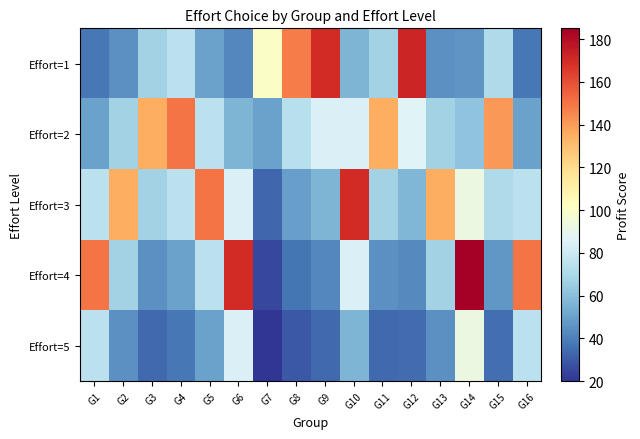

How many distinct data groups are displayed?

5